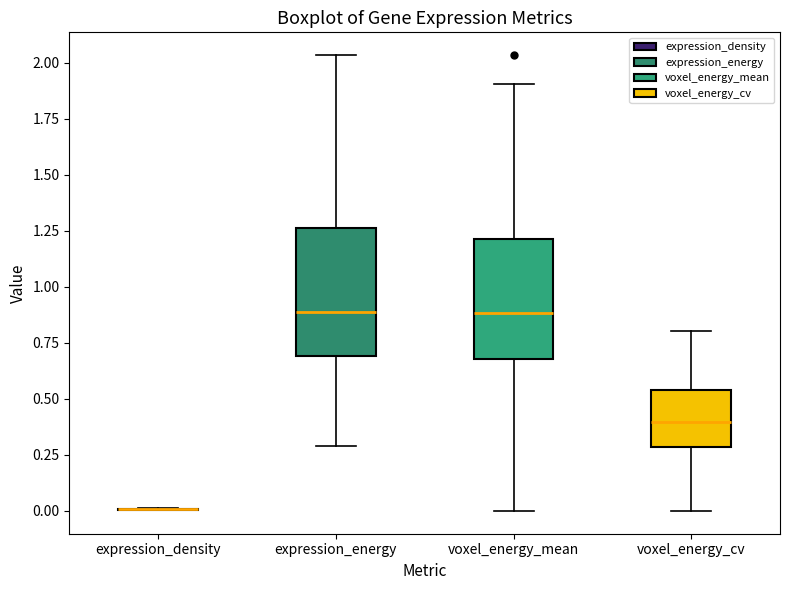

Reading left to right, read every box against the y-axis: the position of its median line, the range the box covers, and the ends of its whiskers. The values are not printed on the chart, so give them approximately, as read against the axis.

expression_density: box collapsed to a line at 0.00, whiskers 0.00 to 0.00
expression_energy: median 0.90, box 0.70 to 1.25, whiskers 0.30 to 2.05
voxel_energy_mean: median 0.90, box 0.70 to 1.20, whiskers 0.00 to 1.90
voxel_energy_cv: median 0.40, box 0.30 to 0.55, whiskers 0.00 to 0.80